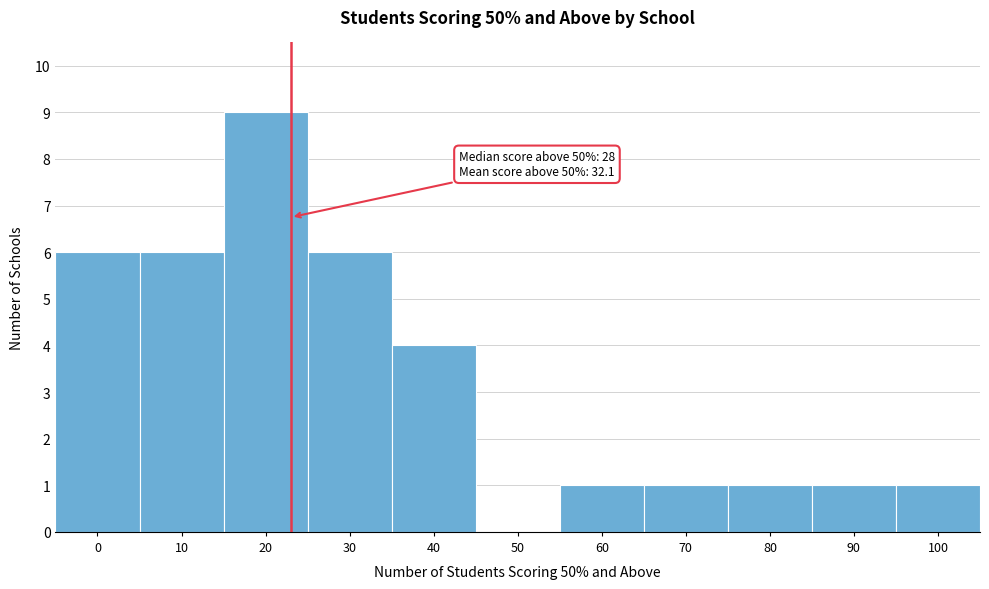

Reading left to right, transcribe all the data shown in this chart.

0=6	10=6	20=9	30=6	40=4	50=0	60=1	70=1	80=1	90=1	100=1